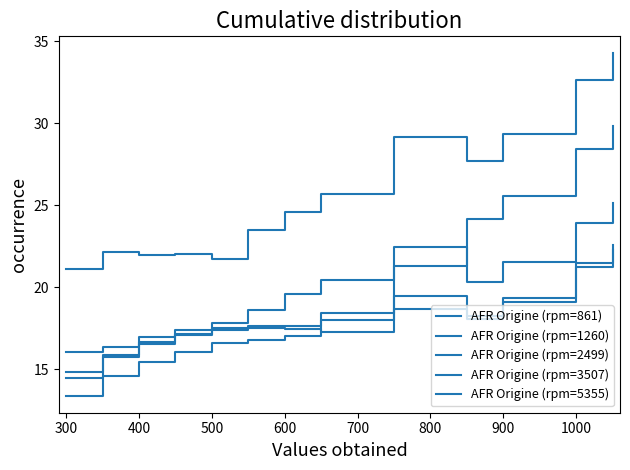

How many lines are shown in the chart?

5